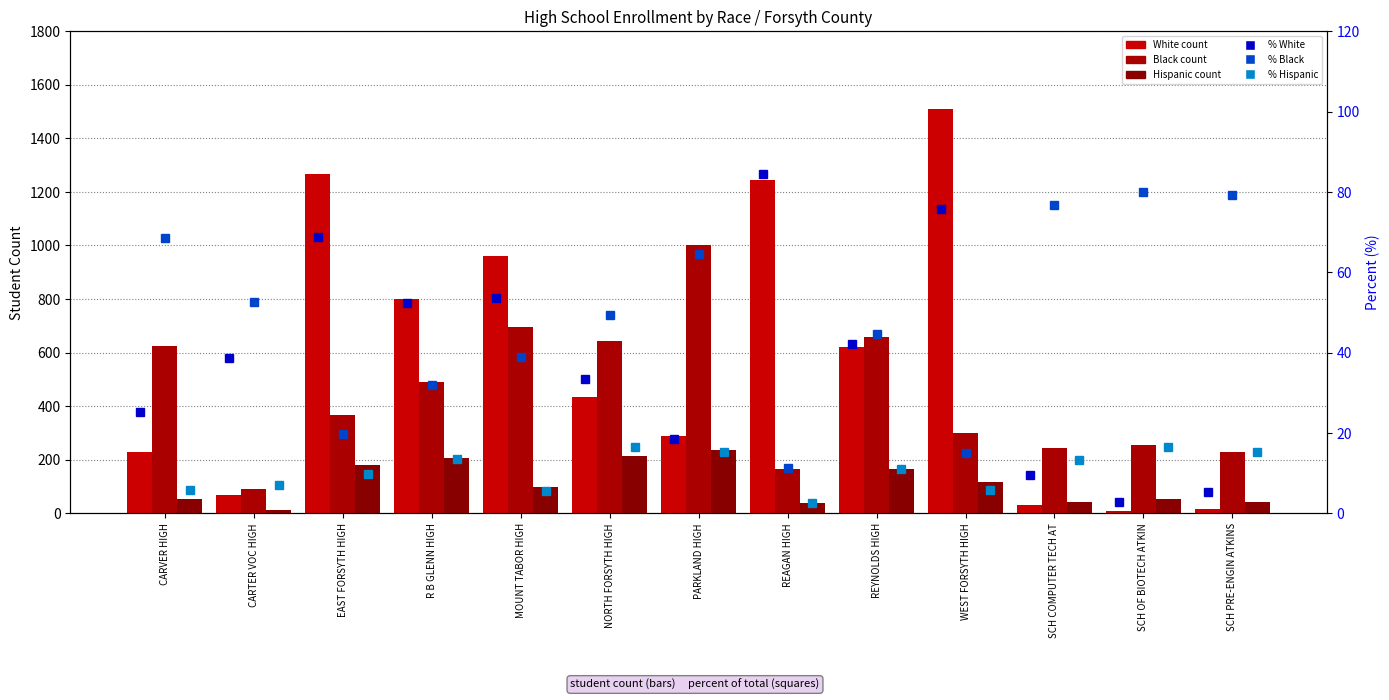

What is the sum of all Hispanic values?

1462.0